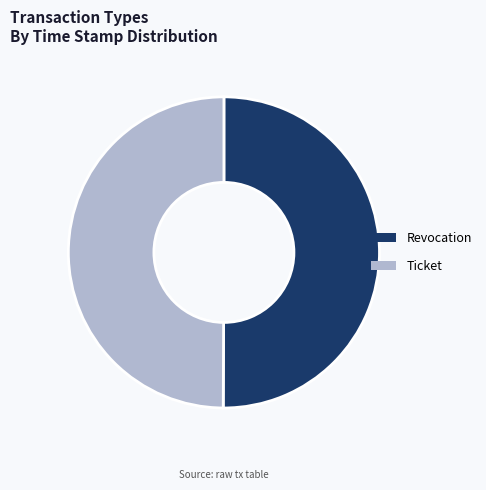

Do Revocation and Ticket together represent more than half of the pie?

Yes